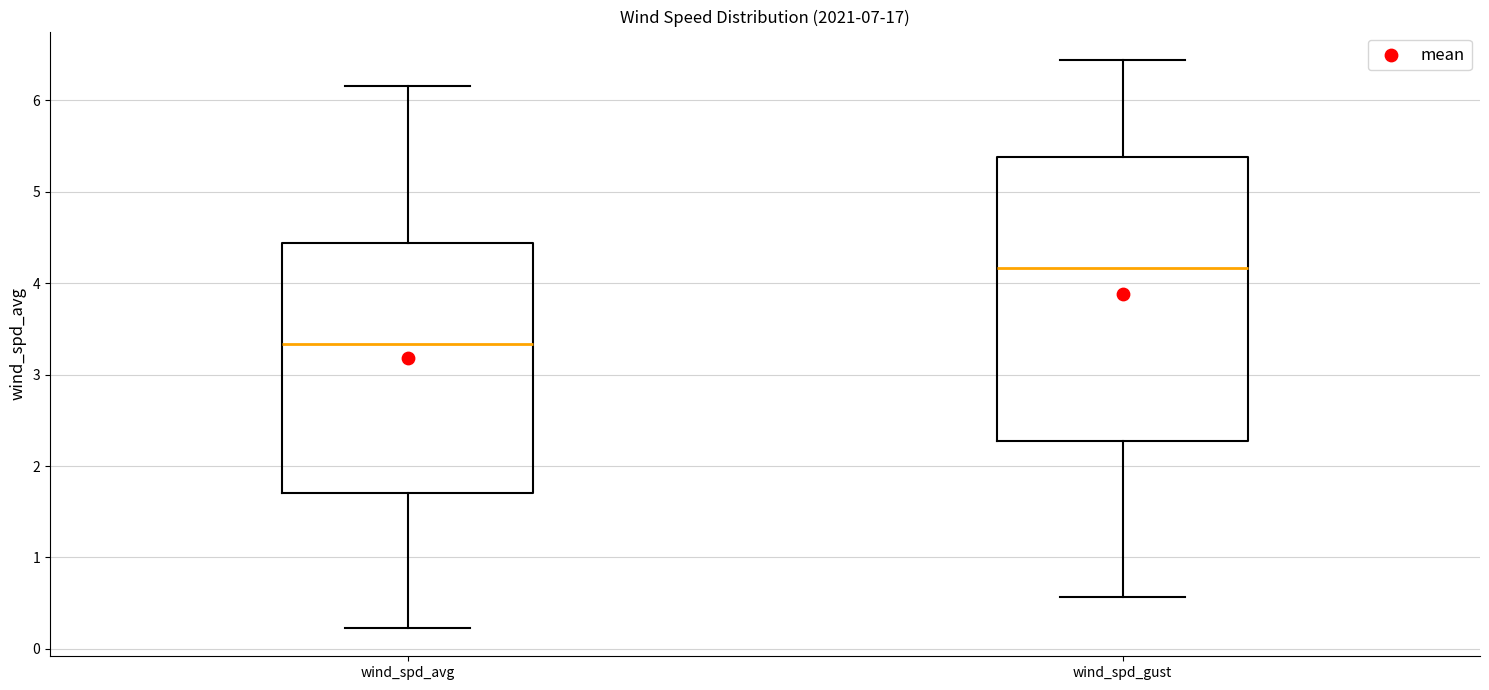

Reading left to right, read every box against the y-axis: the position of its median line, the range the box covers, and the ends of its whiskers. The values are not printed on the chart, so give them approximately, as read against the axis.

wind_spd_avg: median 3.3, box 1.7 to 4.4, whiskers 0.2 to 6.2
wind_spd_gust: median 4.2, box 2.3 to 5.4, whiskers 0.6 to 6.4